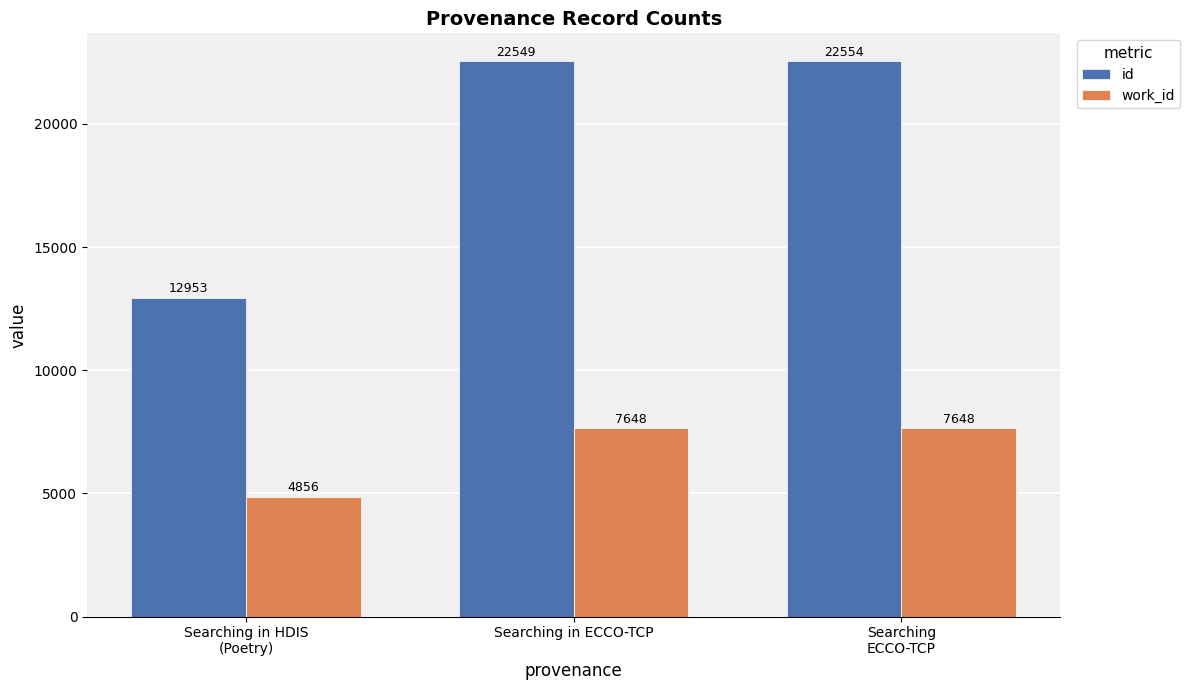

What is the sum of all id values?

58056